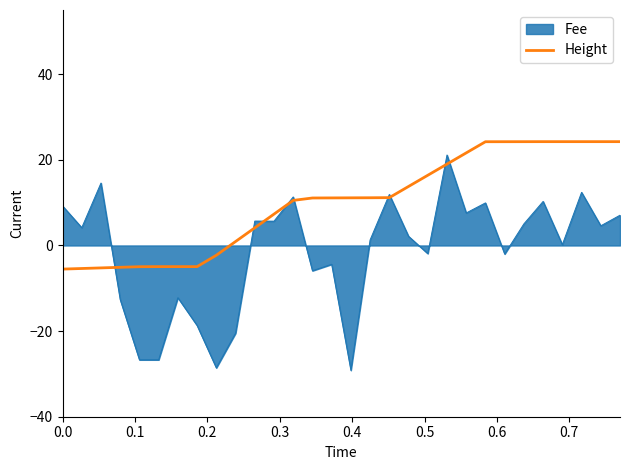

List the series in order of their overall mean, highest first.

Height, Fee